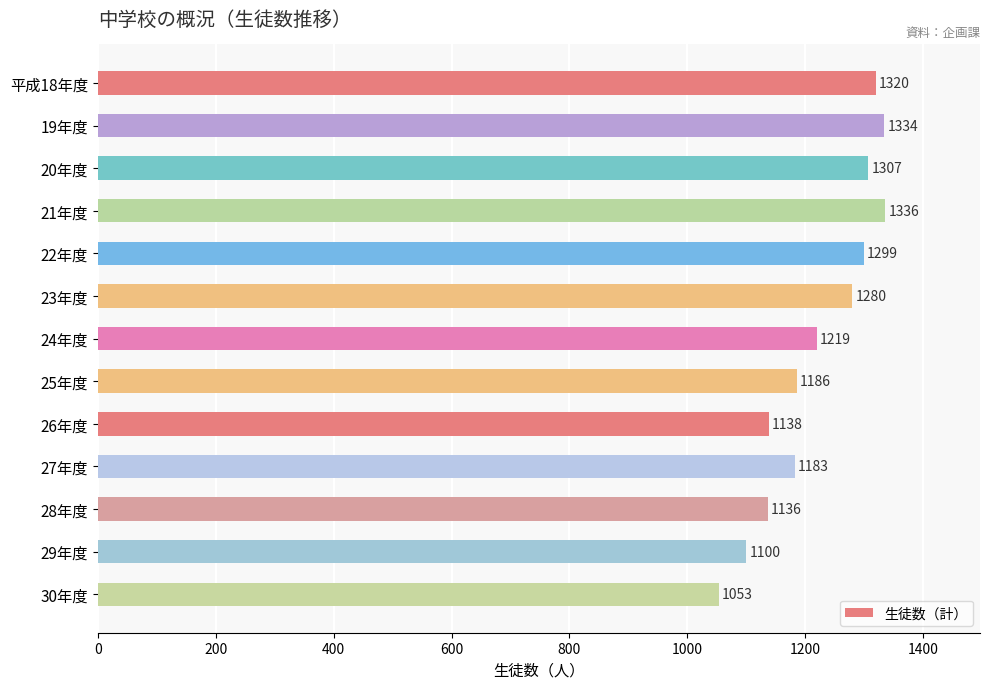

Between 26年度 and 27年度, which is larger?

27年度